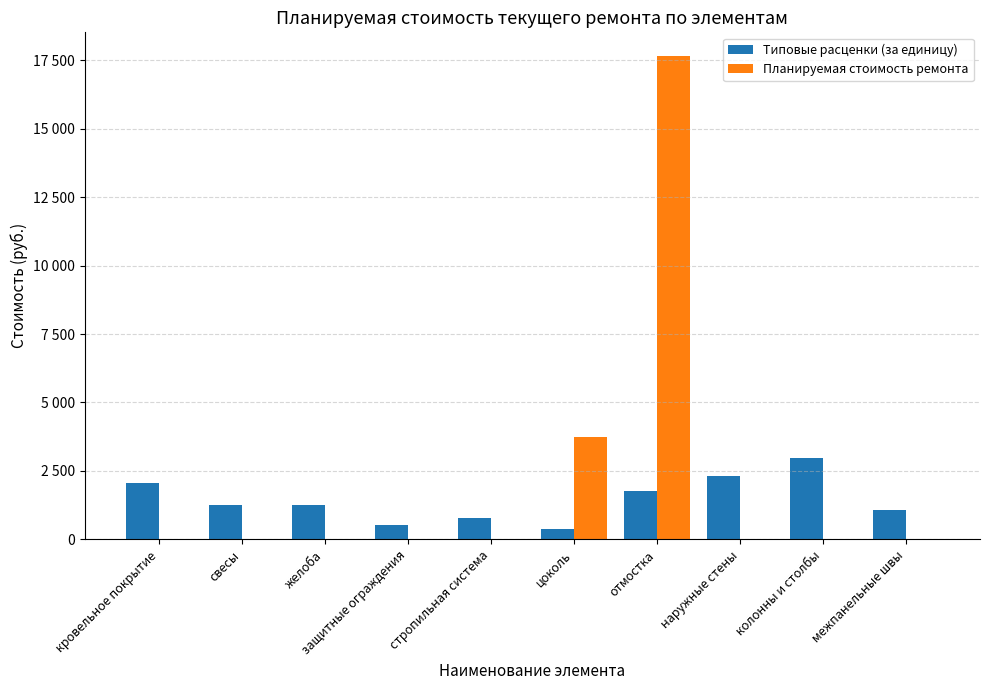

What are all the series names shown in the legend?

Типовые расценки (за единицу), Планируемая стоимость ремонта